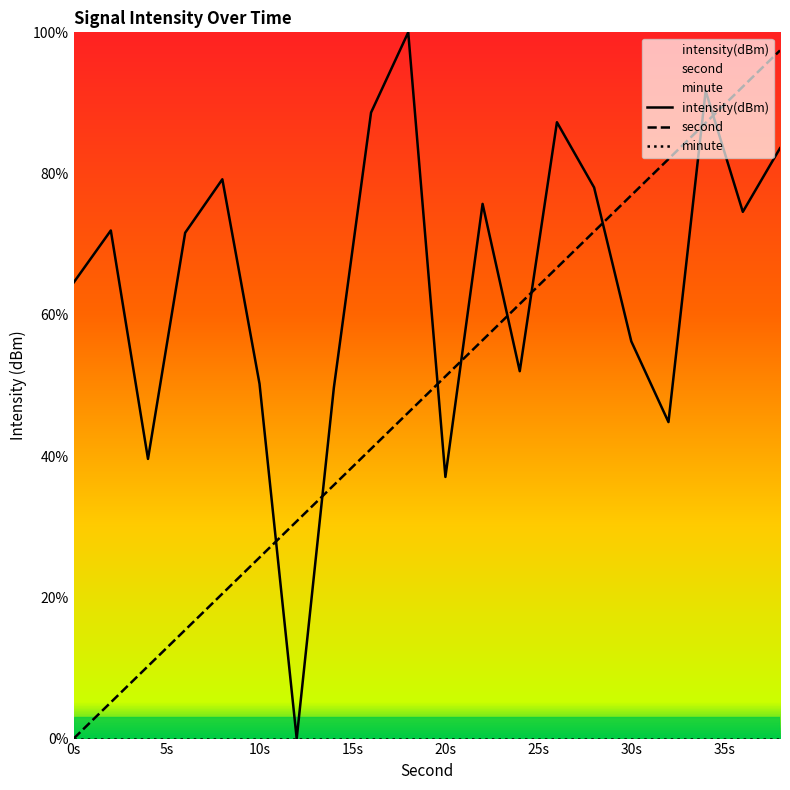

Is the value of intensity at 12 greater than the value of second at 8?

No